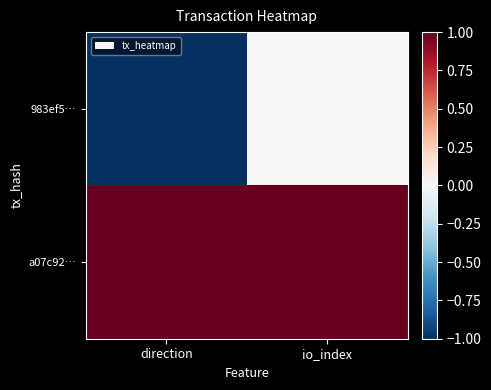

Between direction and io_index, which is larger?

io_index